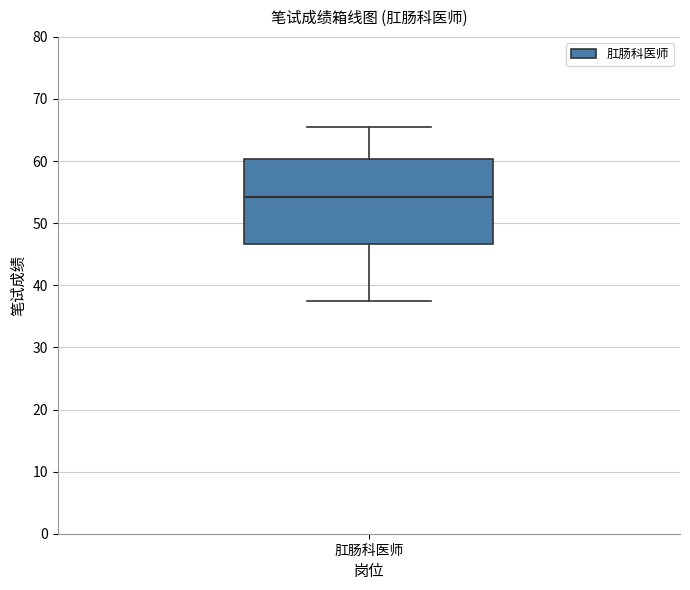

Where is the lower edge of the box for 肛肠科医师 on the y-axis? The values are not printed on the chart, so give them approximately, as read against the axis.

47